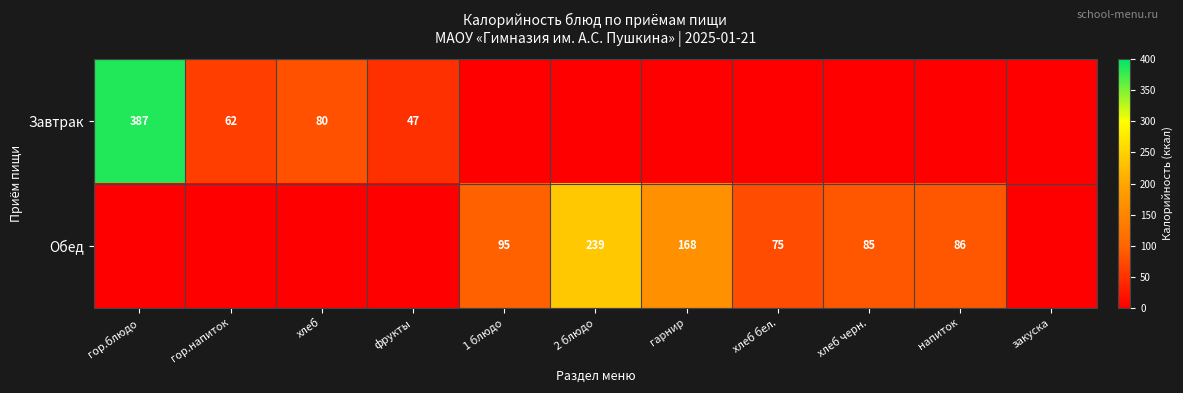

True or false: Завтрак has a value of 74 at фрукты.

False